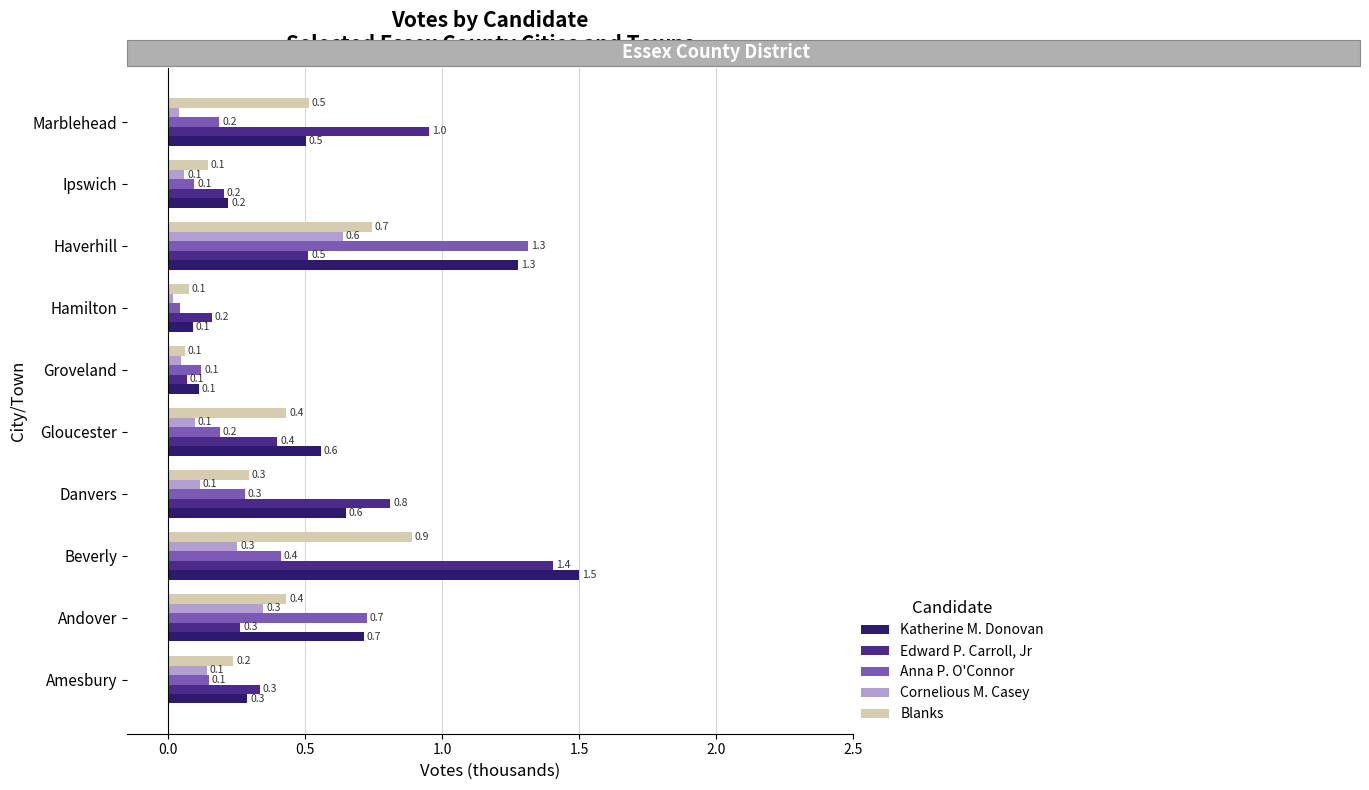

The value of Anna P. O'Connor at Beverly is 0.6. True or false?

False